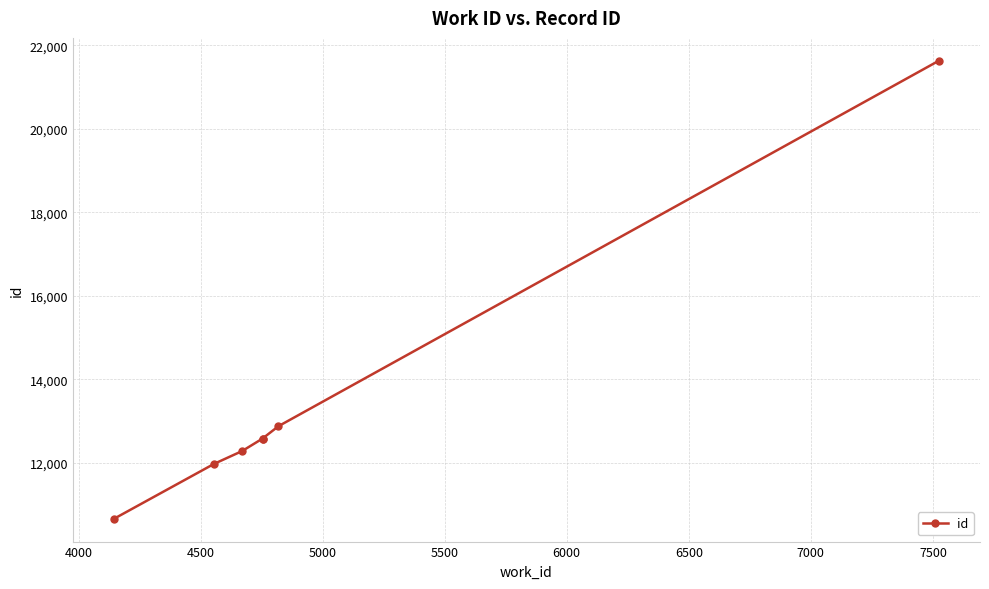

How many series are shown in this chart?

1